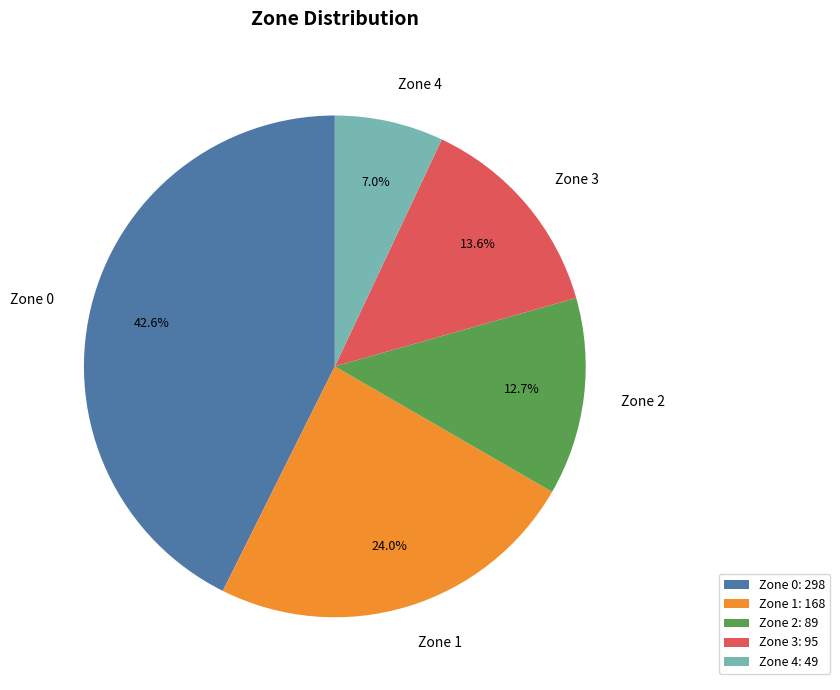

Is there a majority slice in this chart?

No